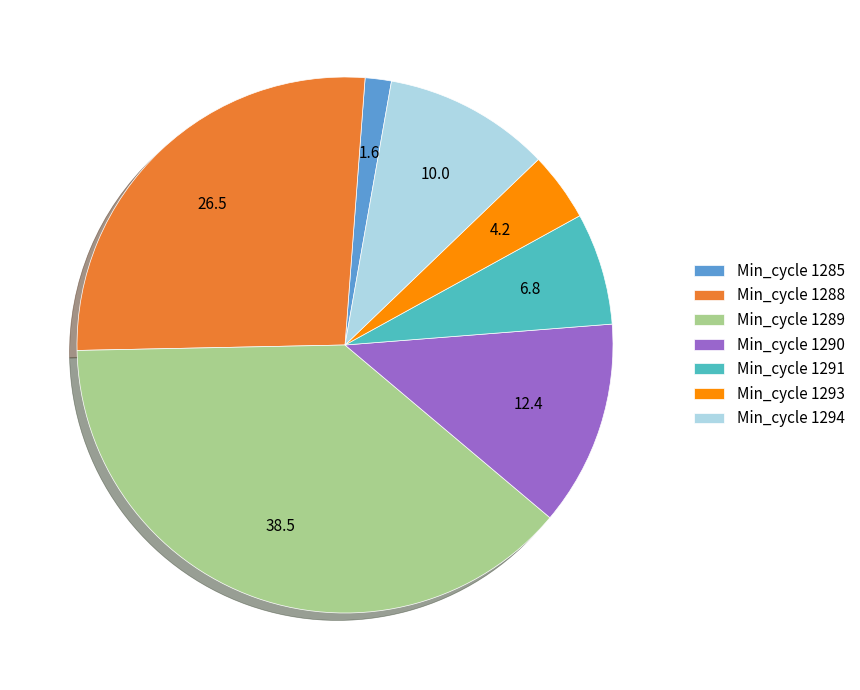

True or false: Min_cycle 1288 accounts for 14% of the total.

False